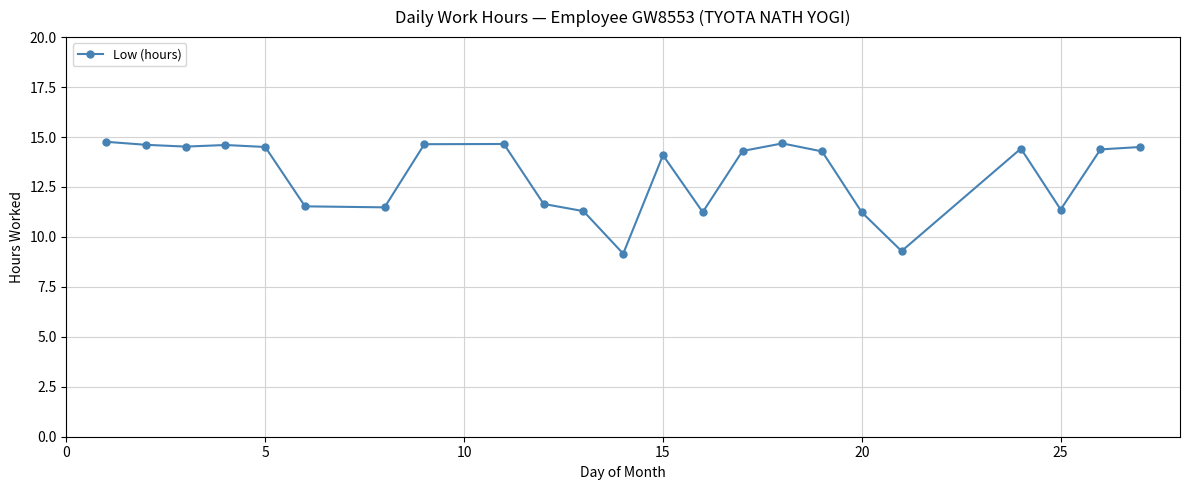

What is the difference between the second highest and second lowest values?

5.4